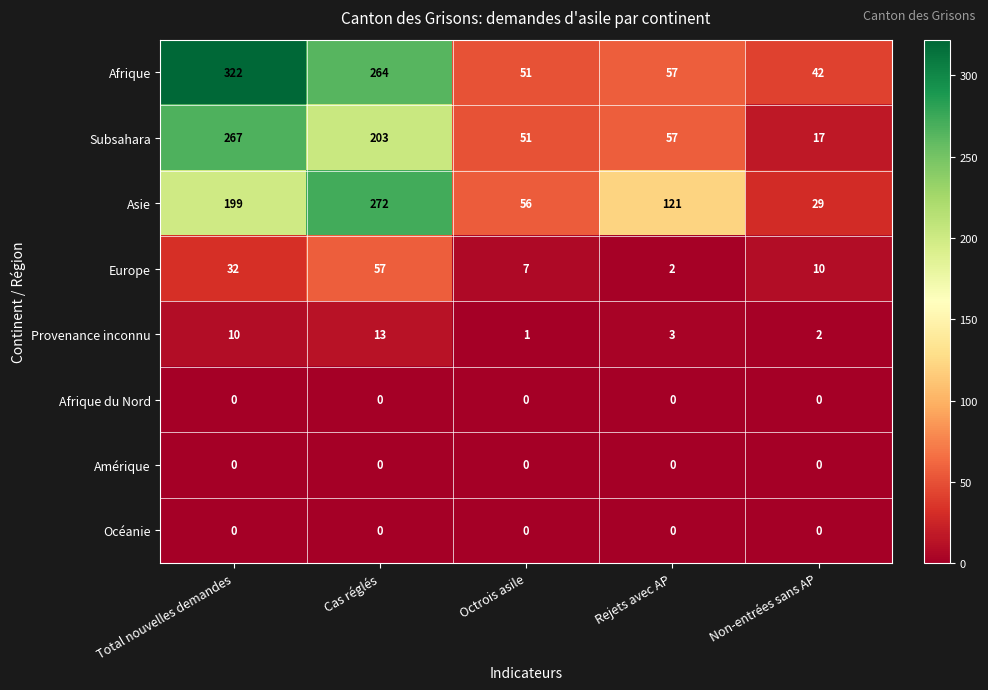

Which category has the lowest value in the Europe series?

Rejets avec AP